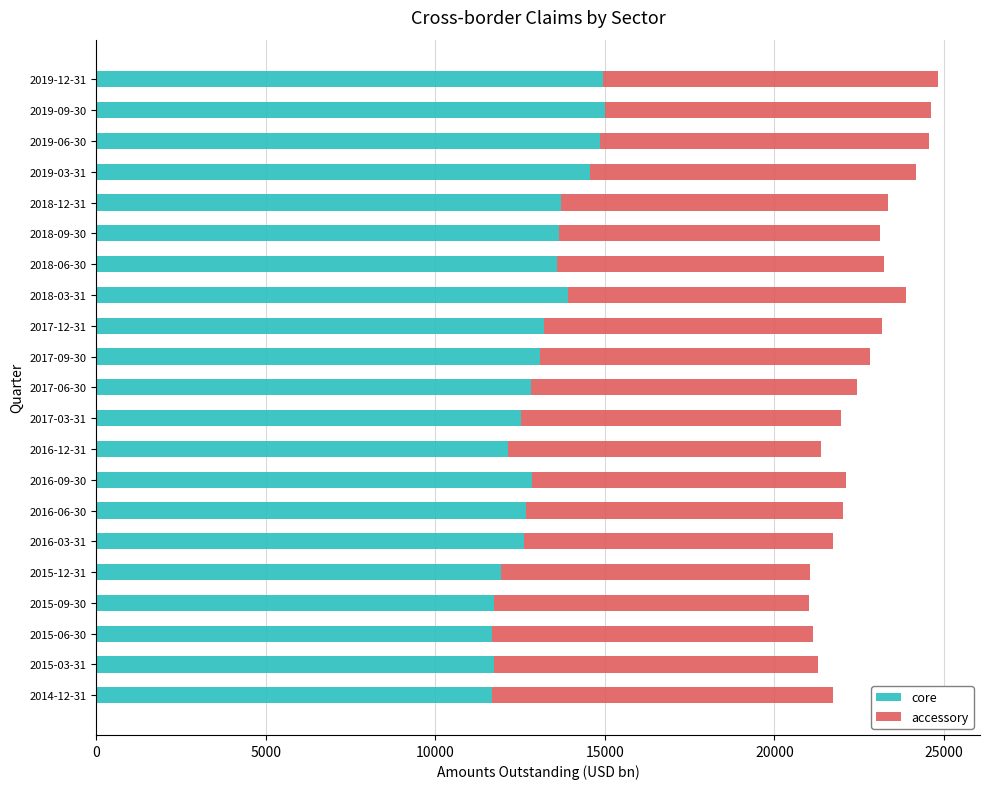

What is the average value of the core series?

13084.8